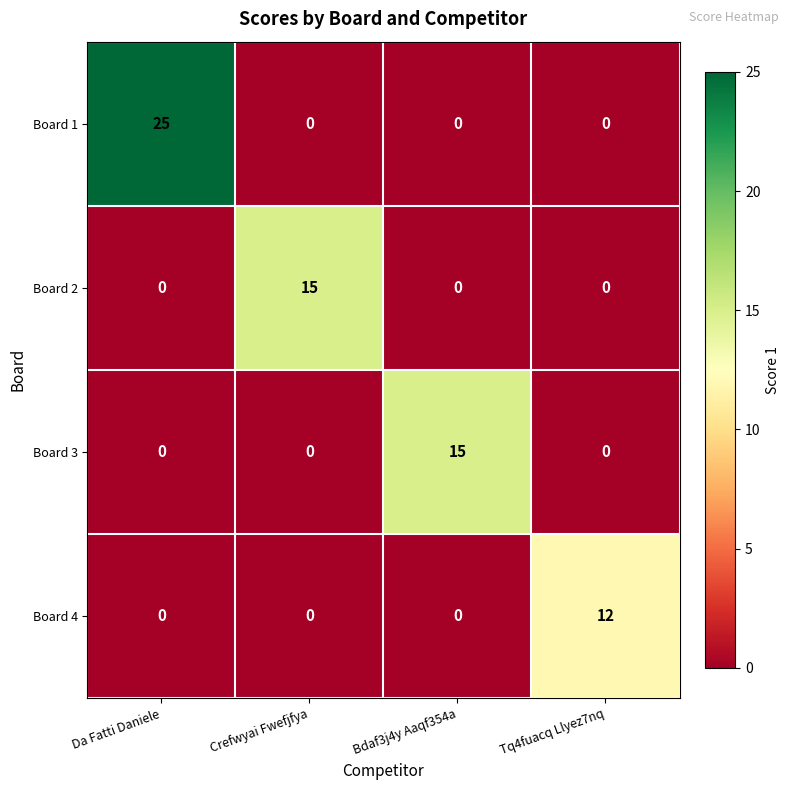

True or false: Board 2 has a value of -9 at Da Fatti Daniele.

False